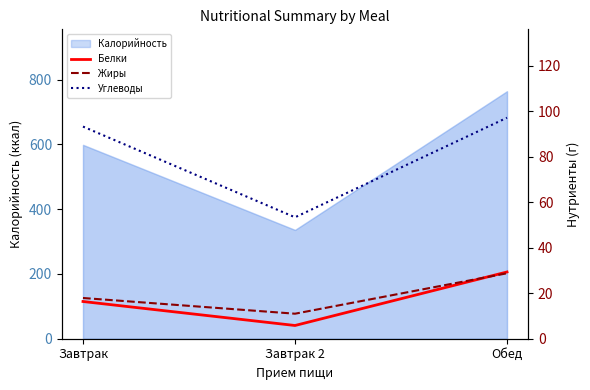

Which series has the widest spread of values?

Углеводы